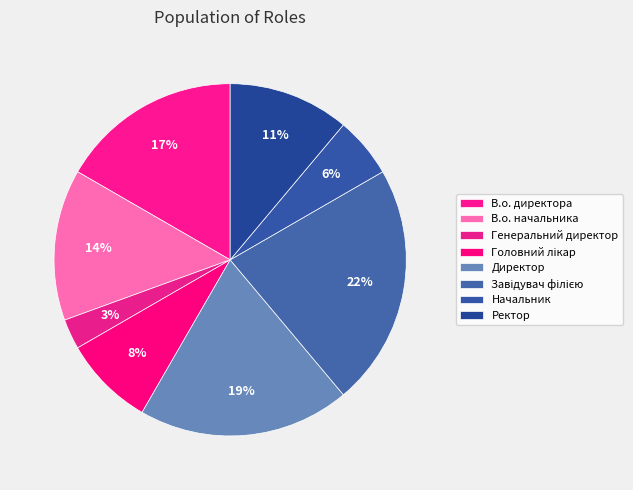

How many segments does this pie chart have?

8